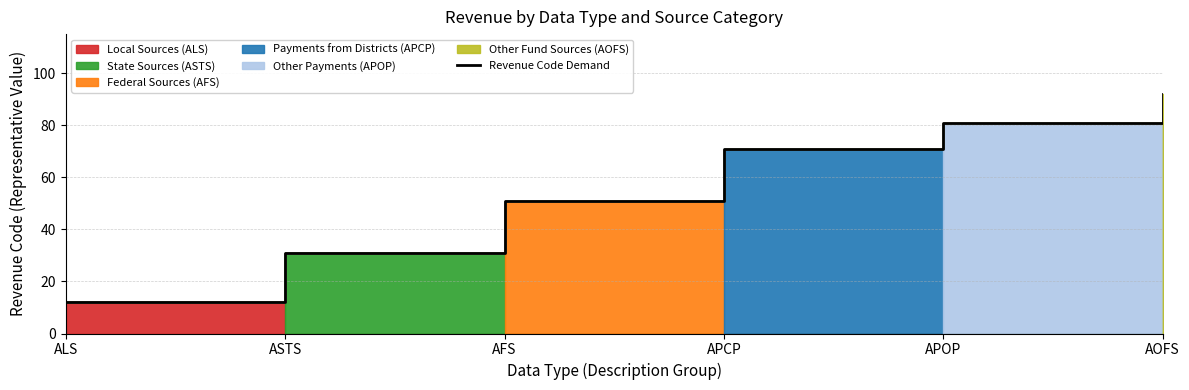

Rank the categories by value from lowest to highest.

ALS, ASTS, AFS, APCP, APOP, AOFS